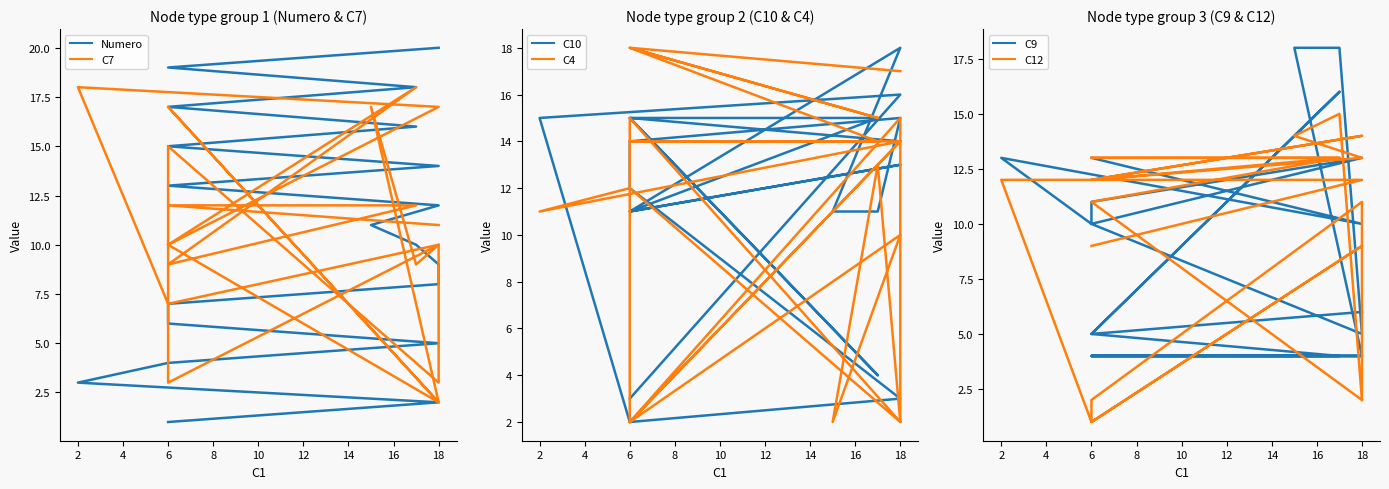

Is this an area chart (filled region under the line)?

No